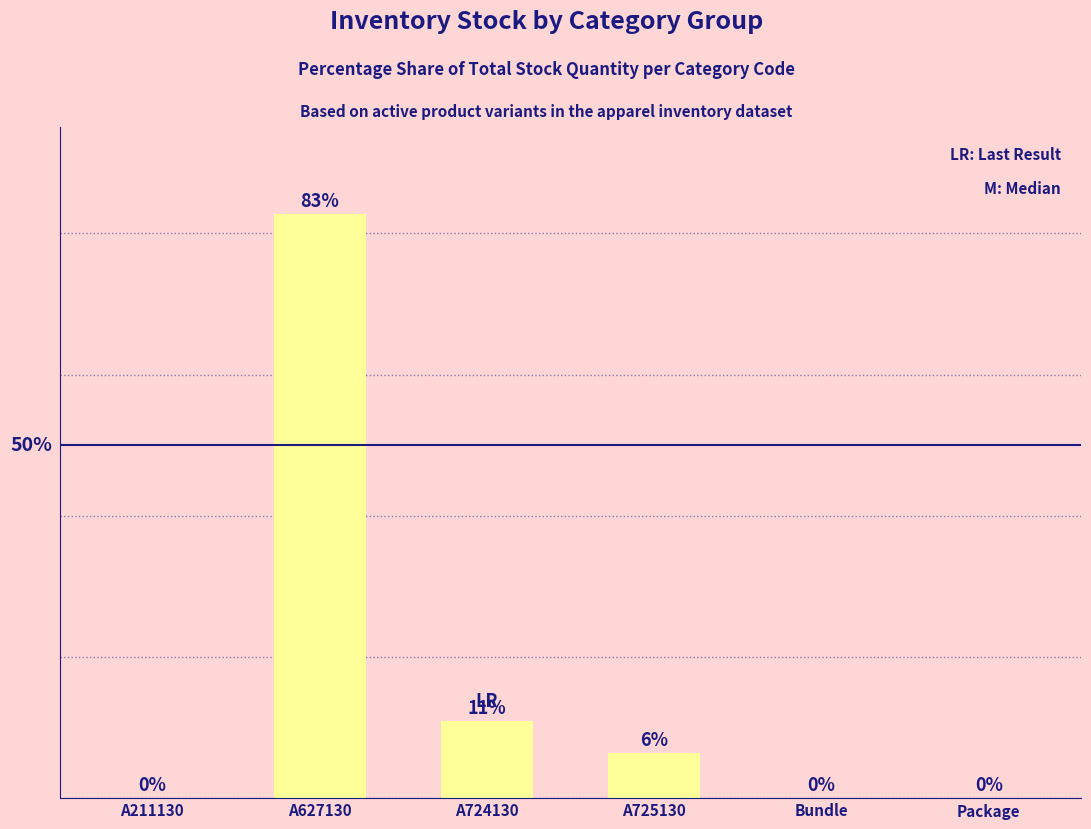

Which label corresponds to the largest value in the chart?

A627130